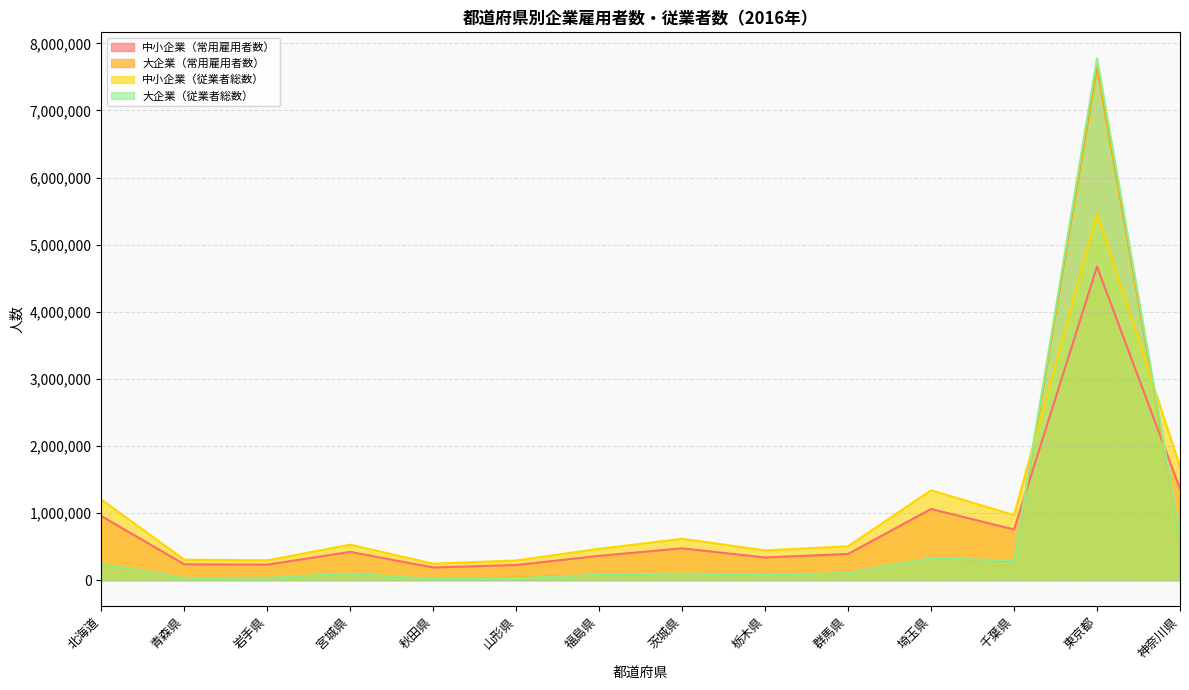

What is the maximum value shown in the chart?

7775085